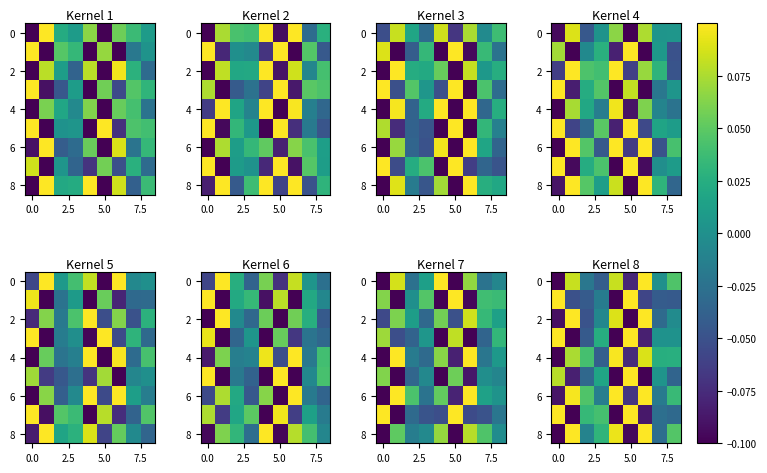

Which has a higher value, 8 or 6?

6